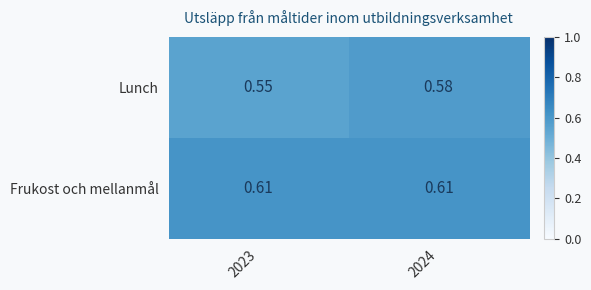

List the series in order of their peak value, highest first.

Frukost och mellanmål, Lunch